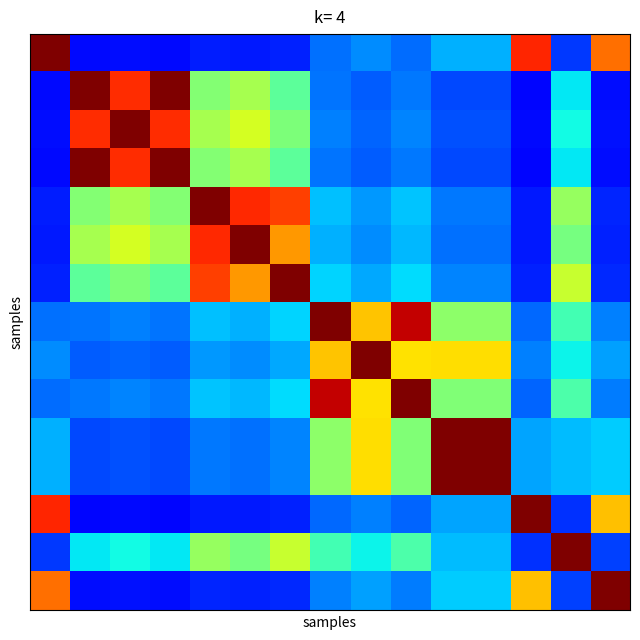

What is the minimum value shown in the chart?

0.1